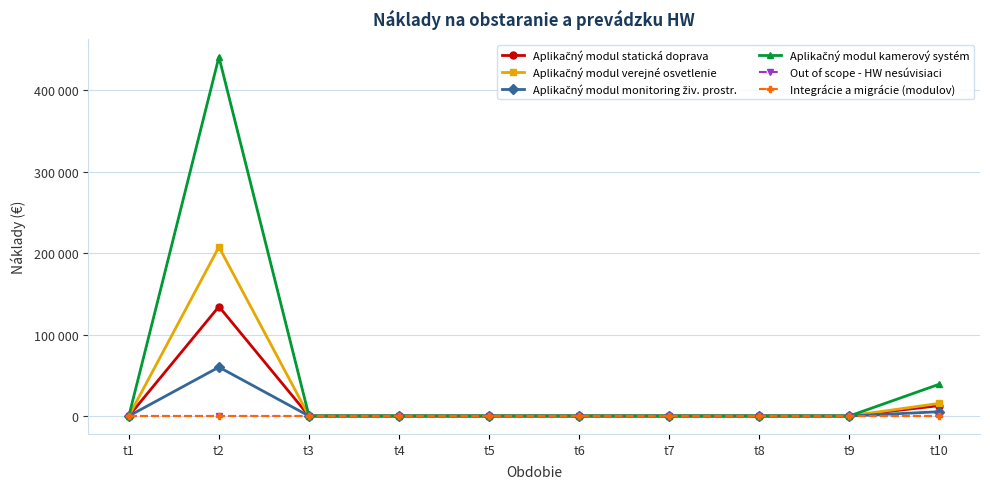

Does the chart have visible grid lines?

Yes